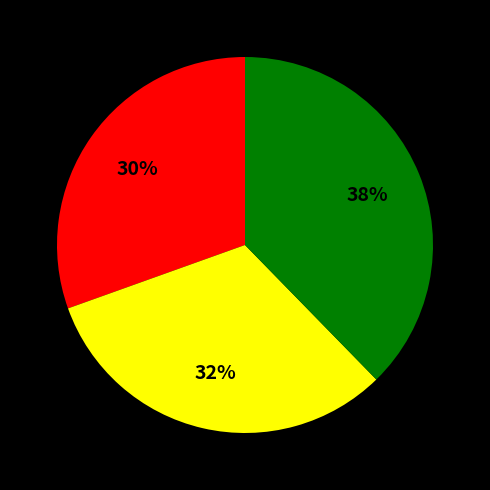

To the nearest percent, what is the average slice percentage?

33%